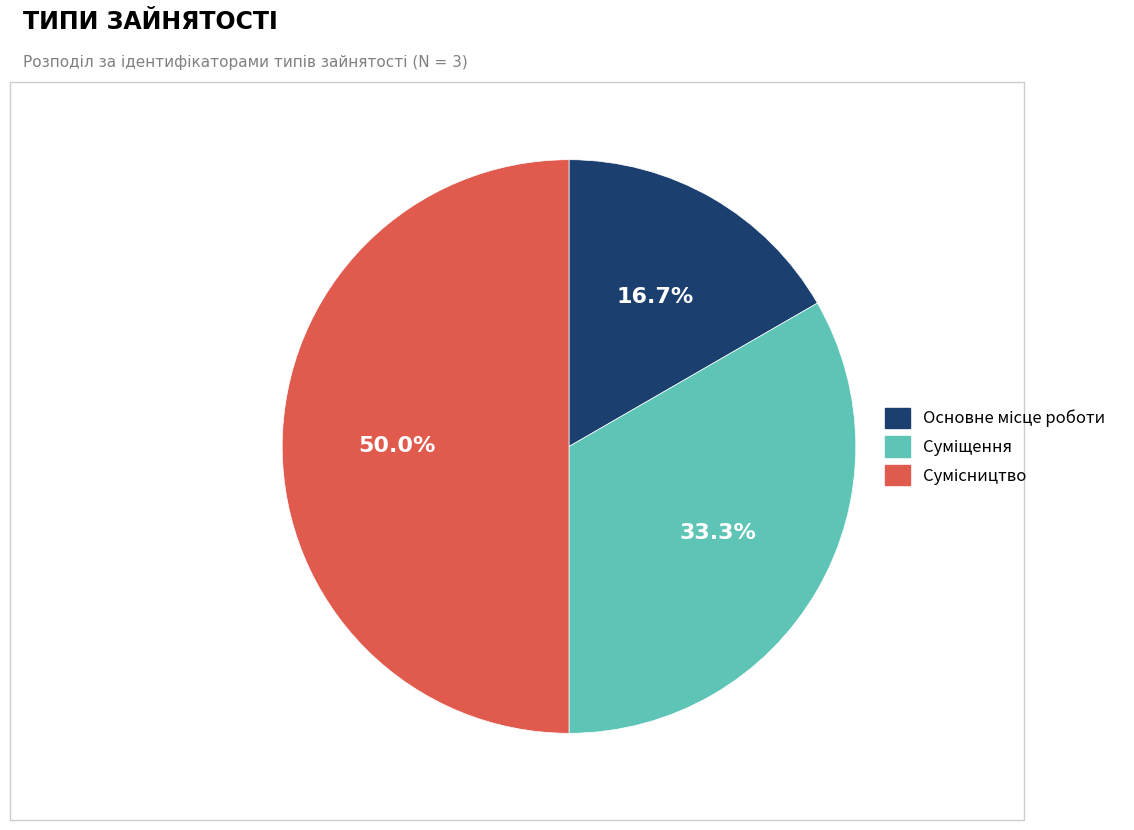

How many slices are in this pie chart?

3